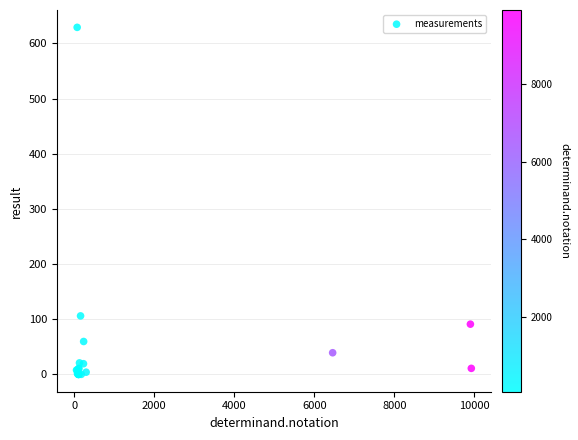

What Y value in the scatter plot is closest to 314?

106.0